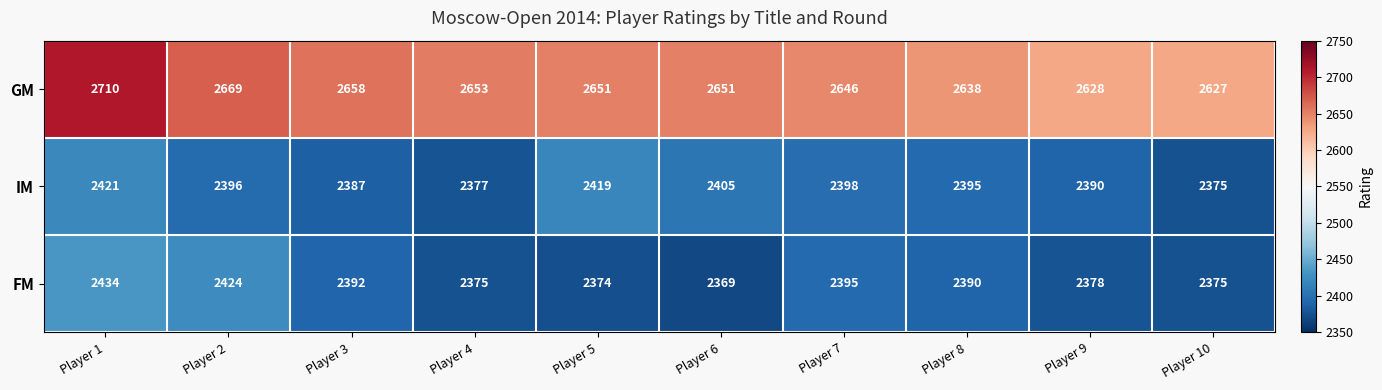

Is it true that FM equals 2374 at Player 5?

True